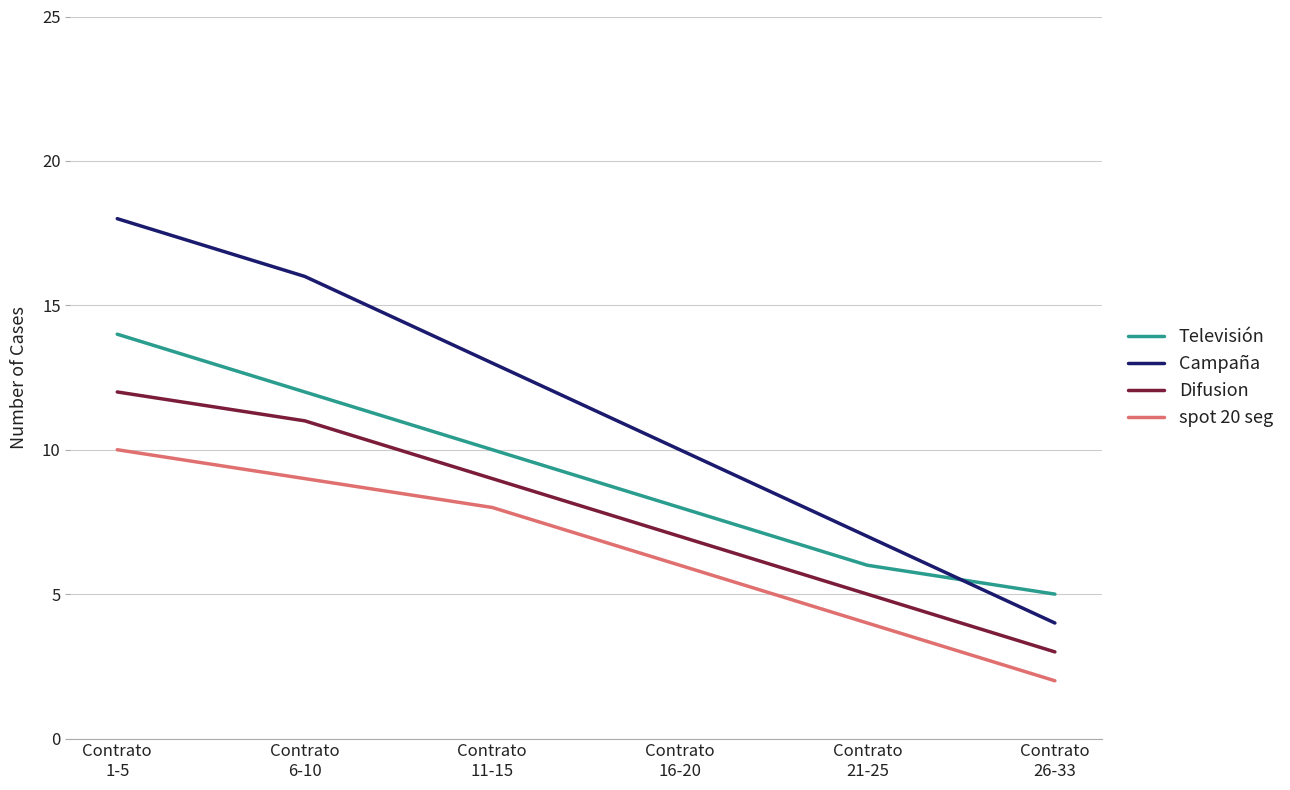

Reading right to left, list all the values displayed in this chart.

Televisión: 5	6	8	10	12	14
Campaña: 4	7	10	13	16	18
Difusion: 3	5	7	9	11	12
spot 20 seg: 2	4	6	8	9	10